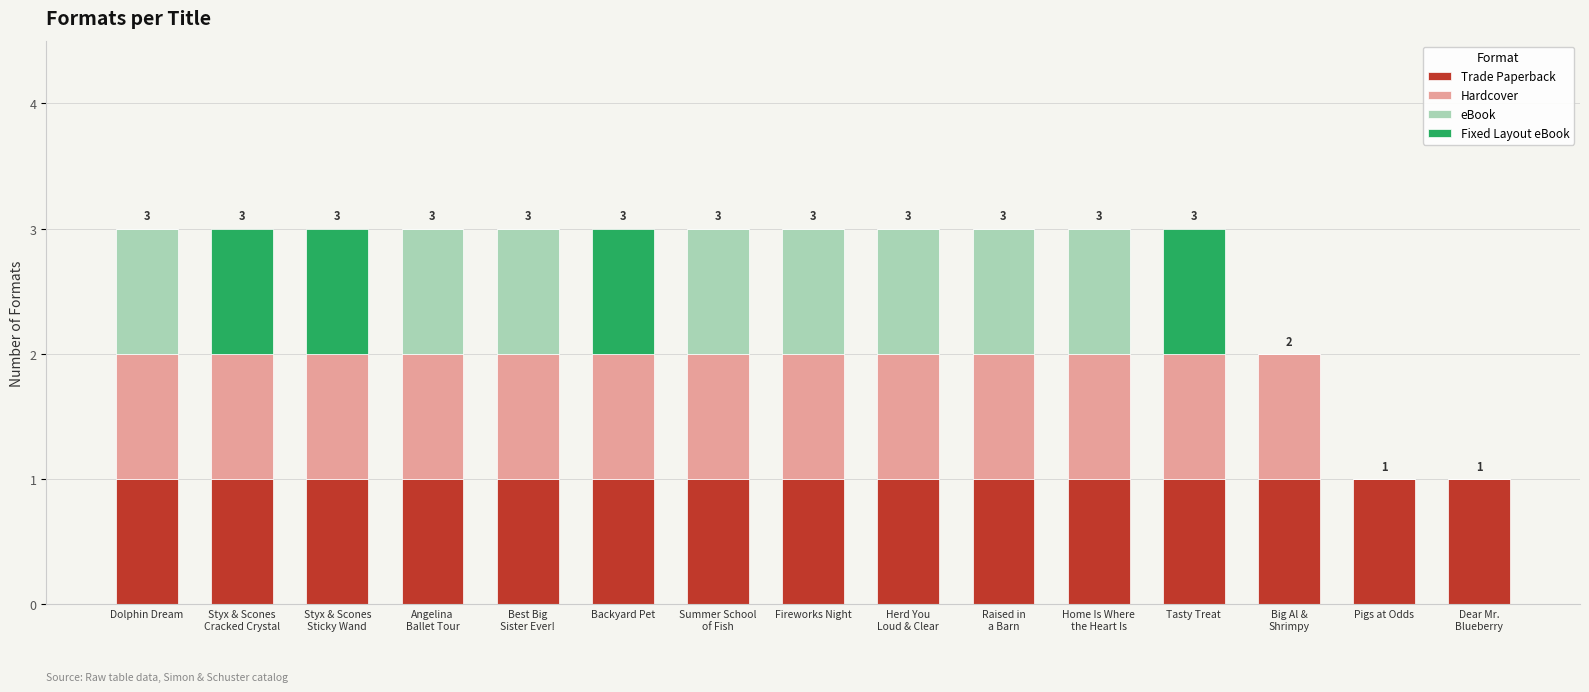

Count the number of categories in the chart.

15